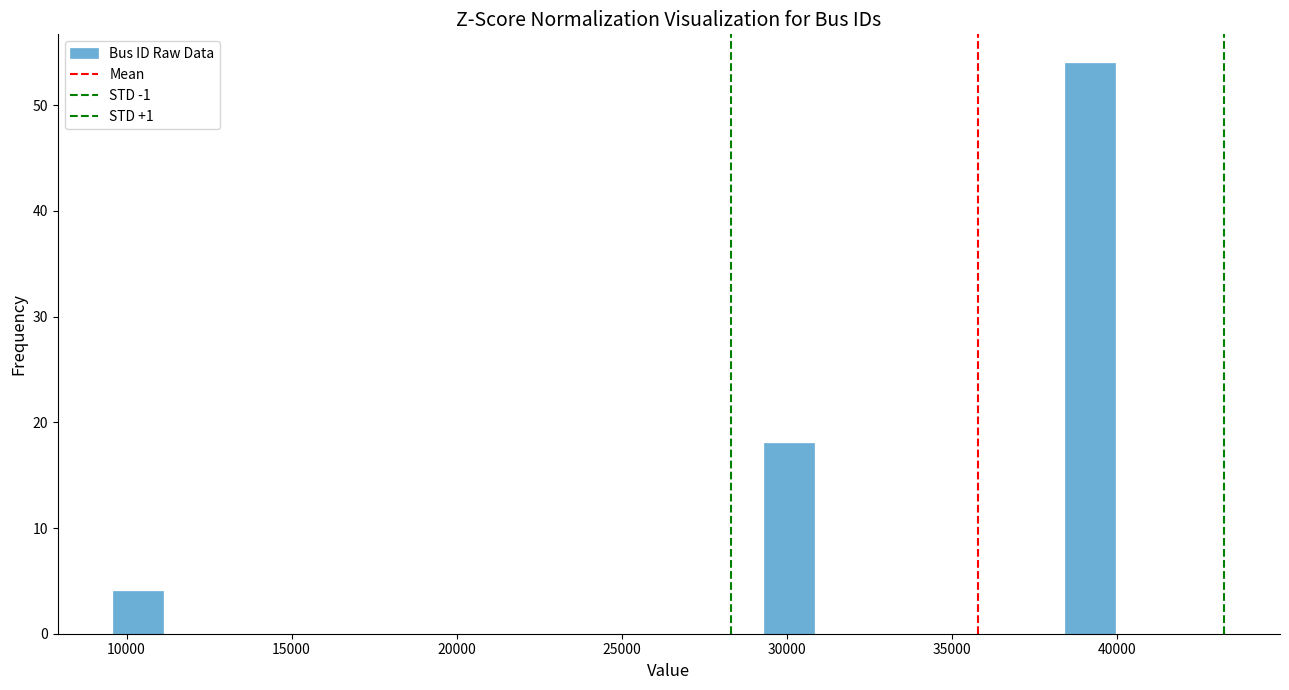

Read against the x-axis, roughly where is the centre of the tallest bar?

39000